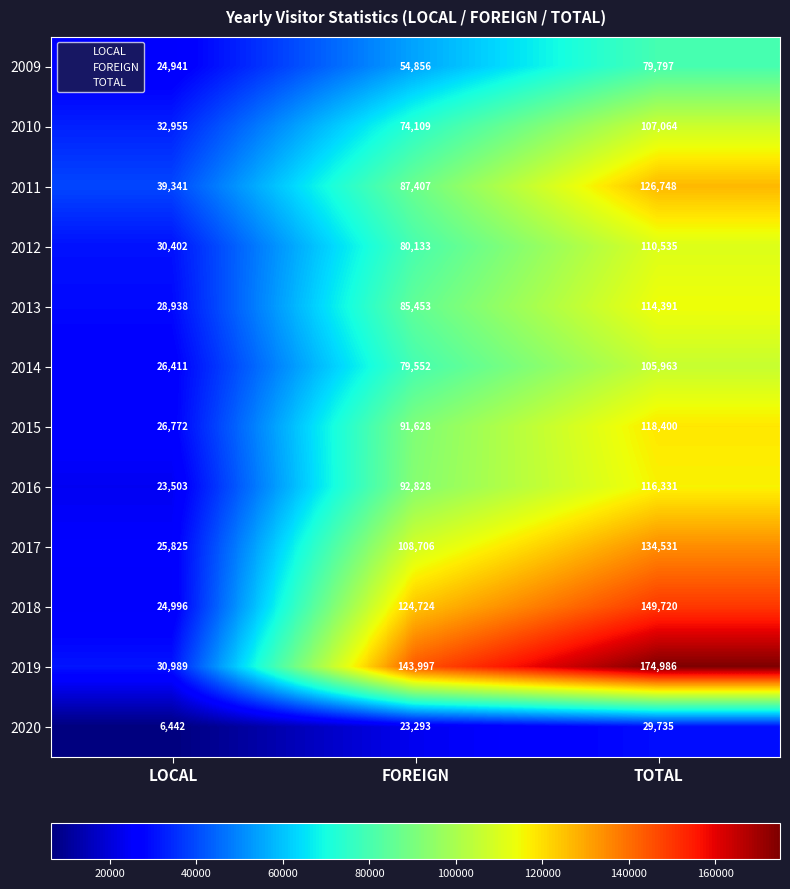

At LOCAL, list the series in order from largest to smallest.

2011, 2010, 2019, 2012, 2013, 2015, 2014, 2017, 2018, 2009, 2016, 2020